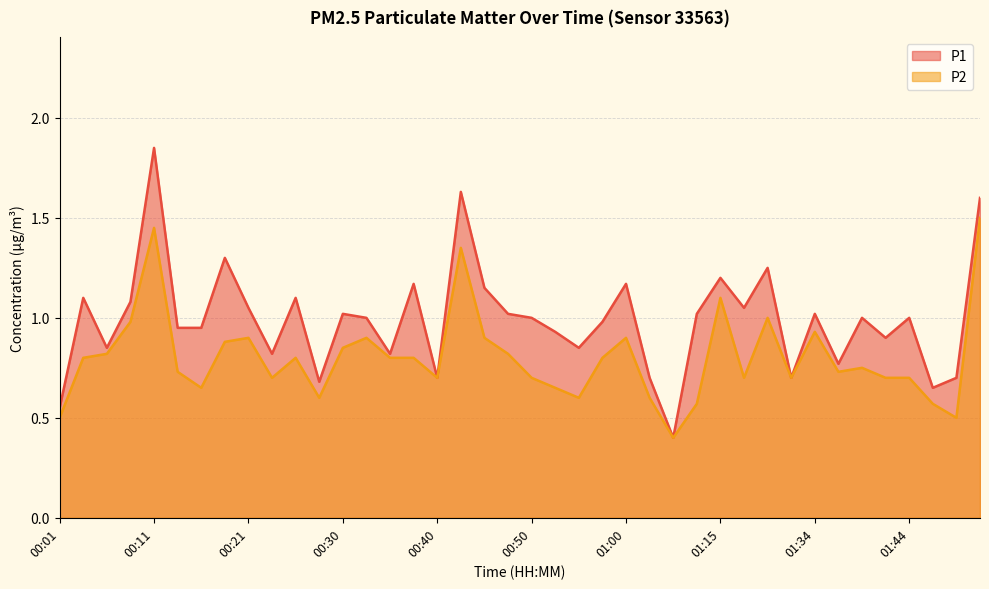

What is the total value across all series at 01:02?

1.3